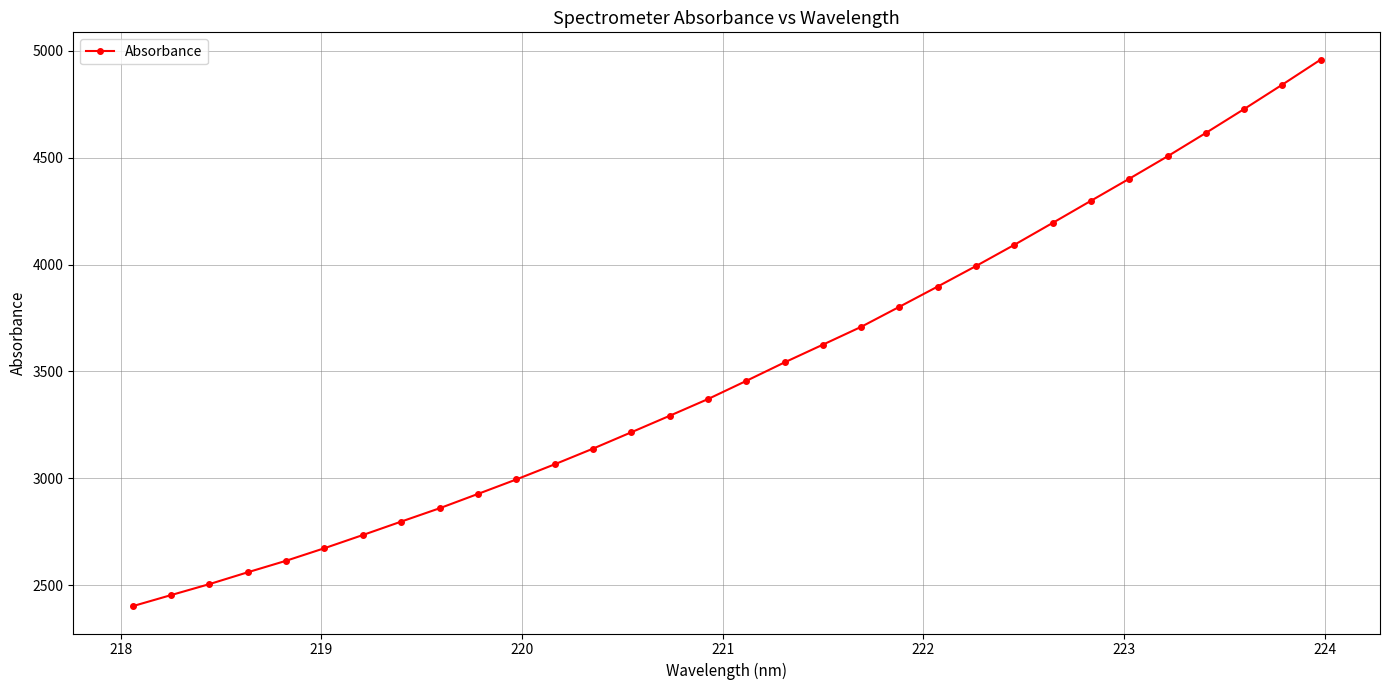

What is the average value?

3508.3